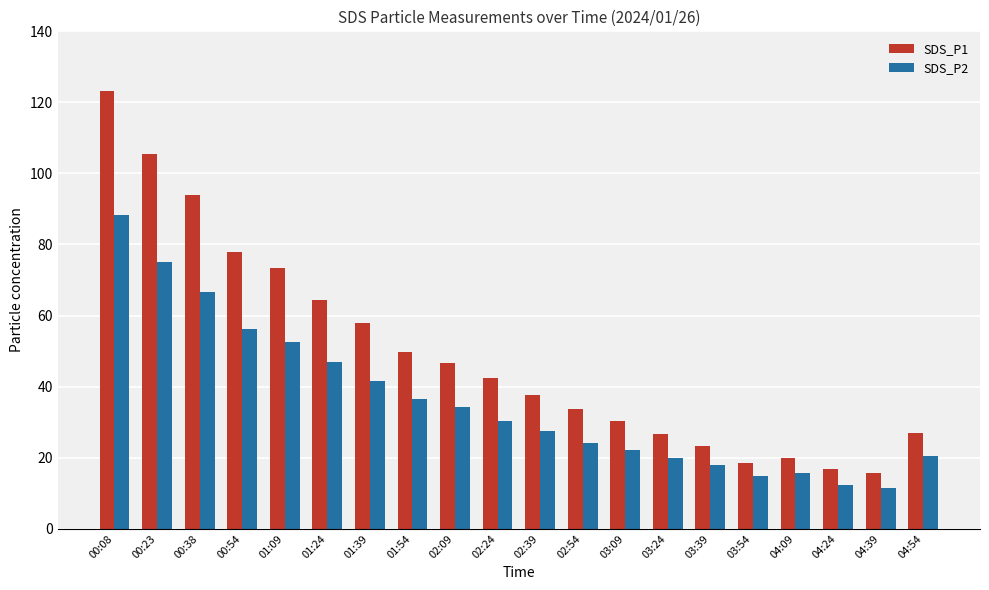

At which label does SDS_P1 reach its peak?

00:08